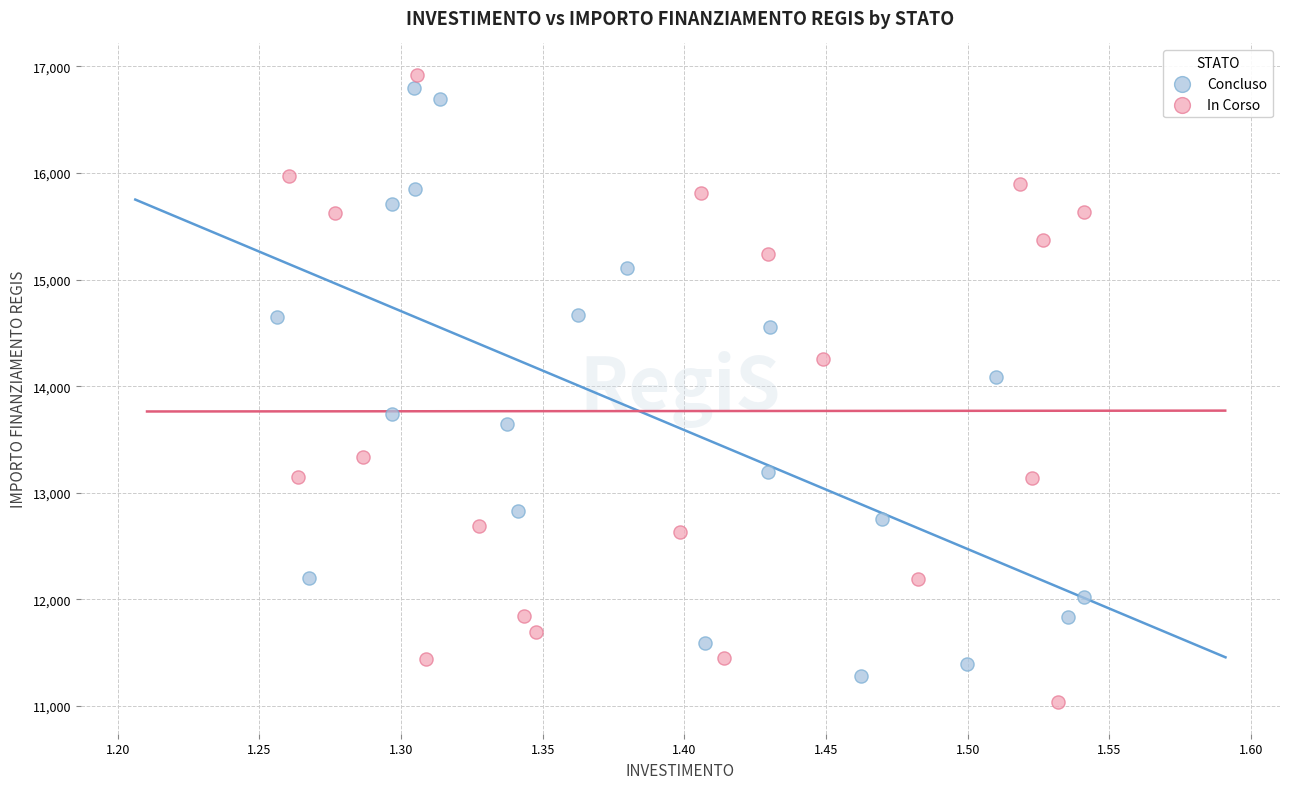

Which series reaches the minimum Y coordinate?

In Corso